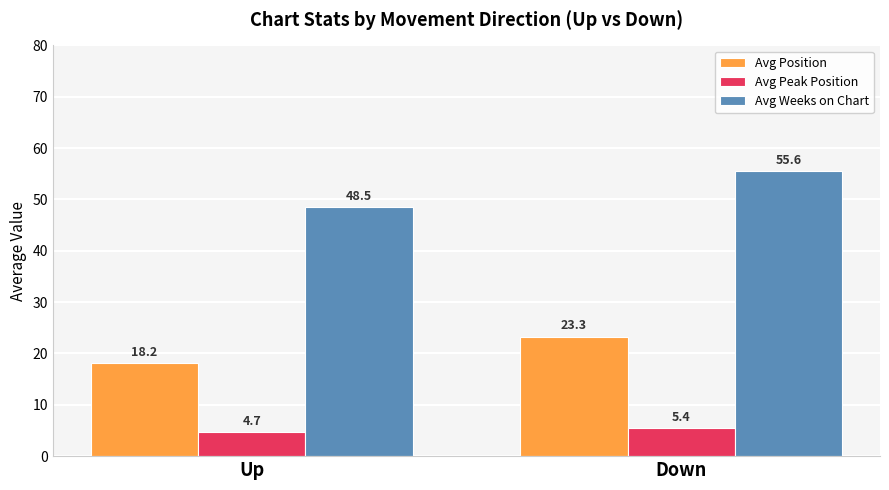

What position from the left is Down?

2